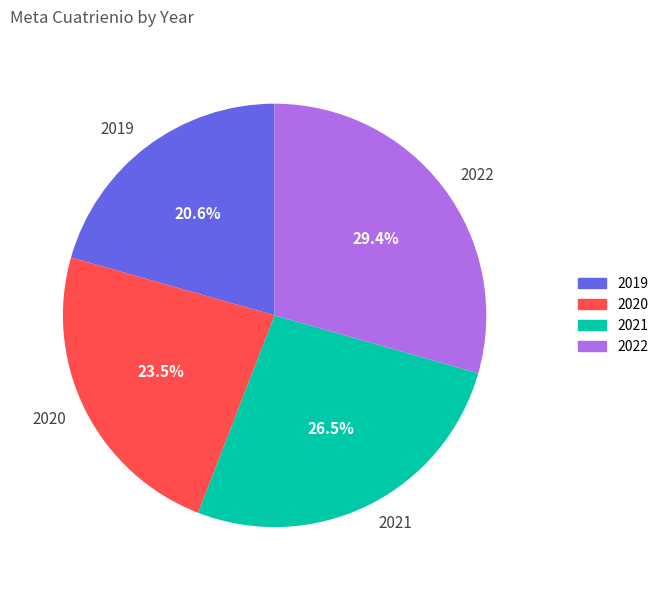

Approximately how many times larger is the value at 2022 compared to 2019?

1.4